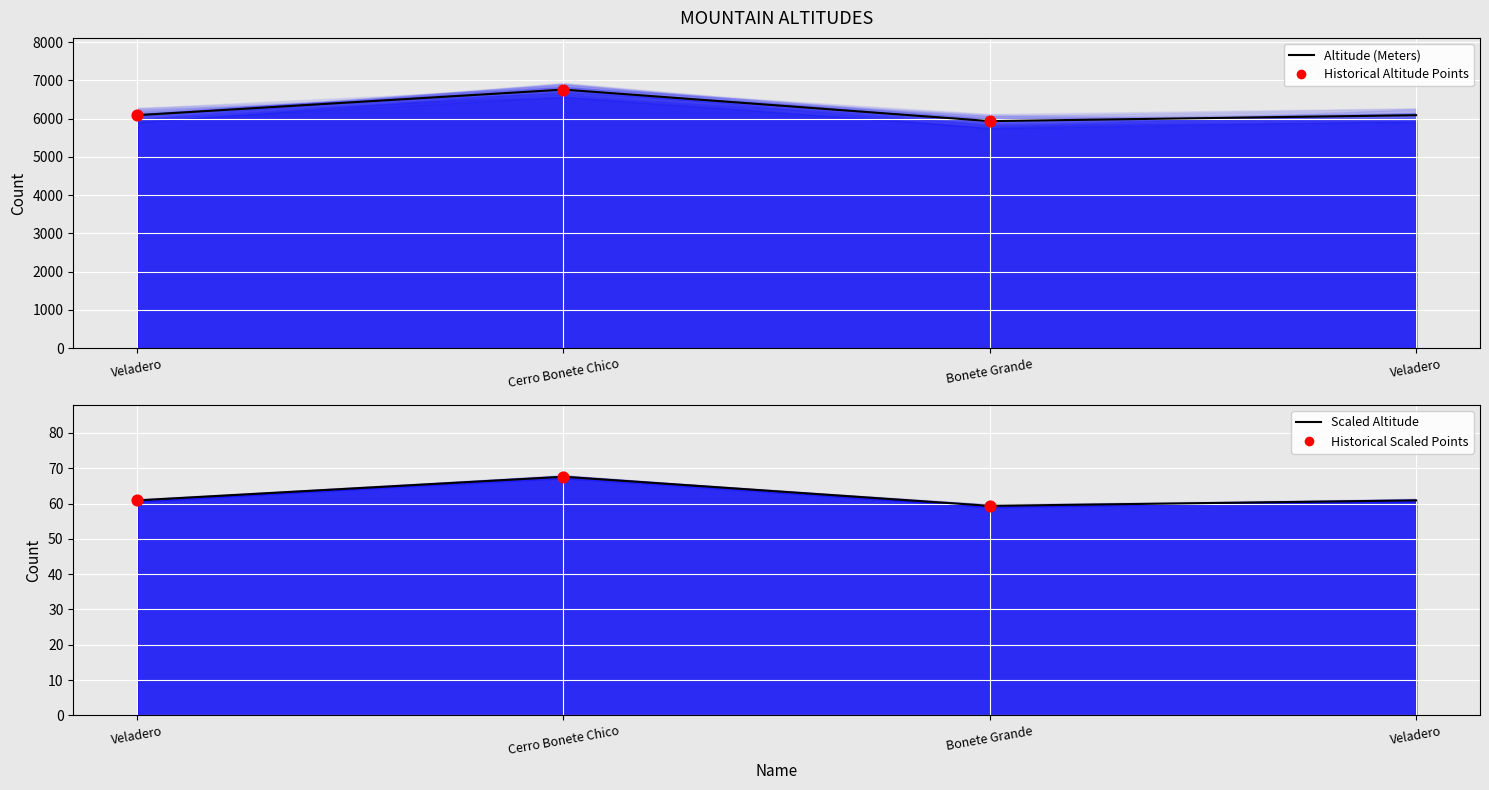

Approximately how many times larger is the value at Bonete Grande compared to Veladero?

1.0